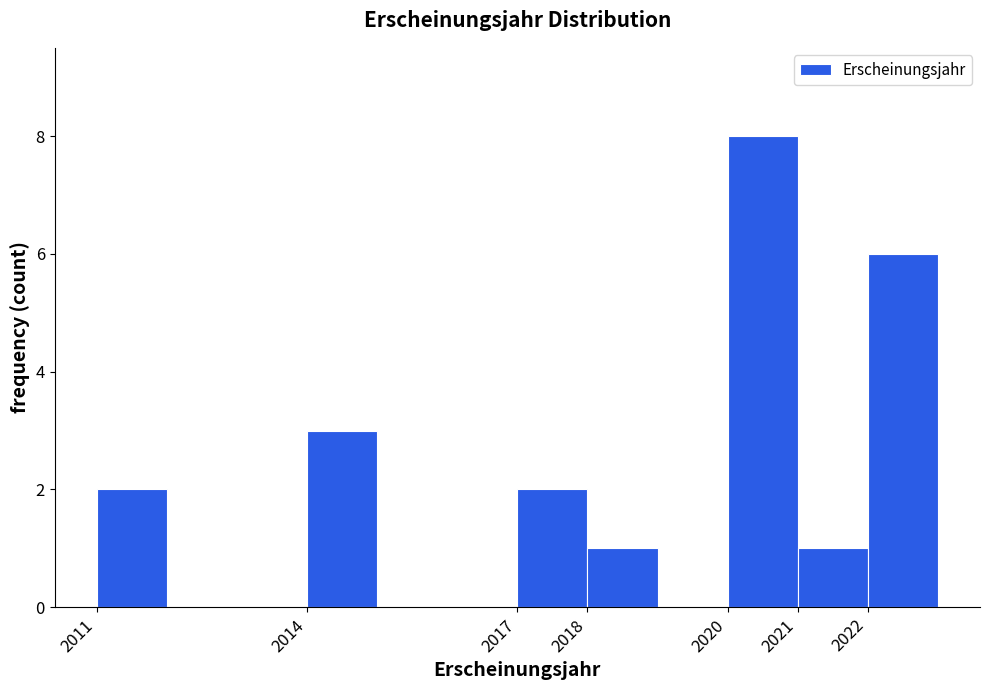

How tall is the bar that spans 2020 to 2021 on the x-axis? The values are not printed on the chart, so give them approximately, as read against the axis.

8